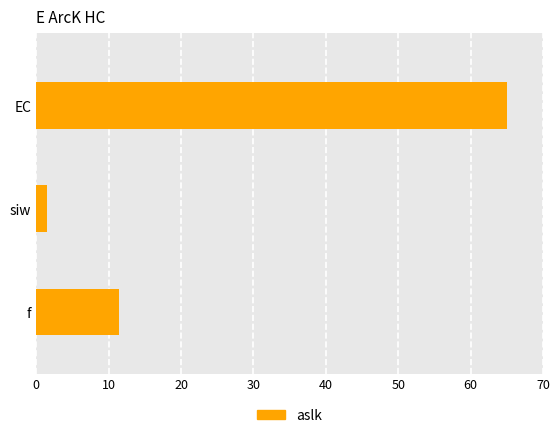

How many data points are above 11?

2